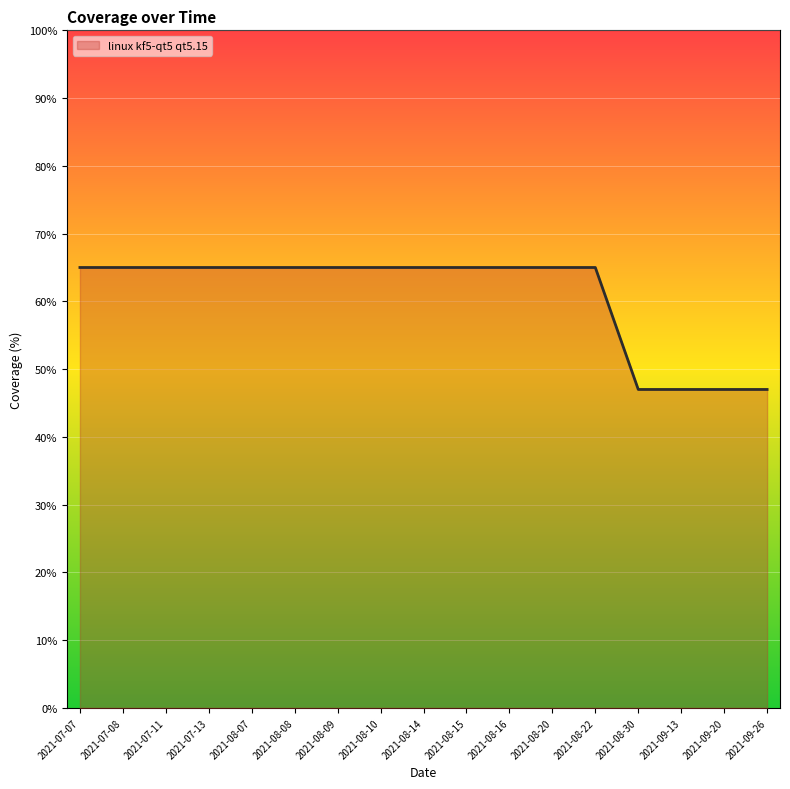

What is the sum of all values?

1033